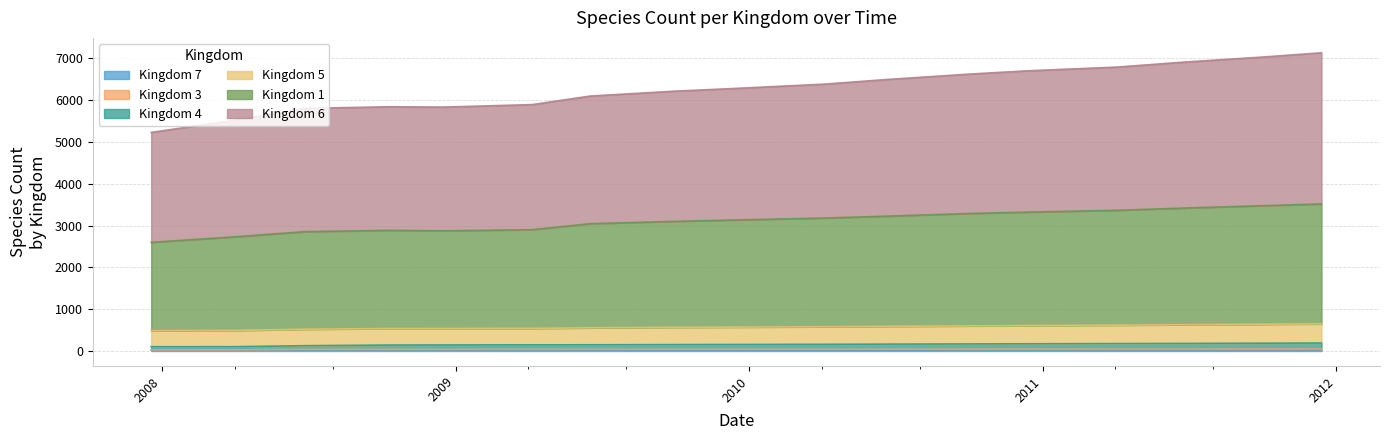

What position from the right is kingdom_5?

14